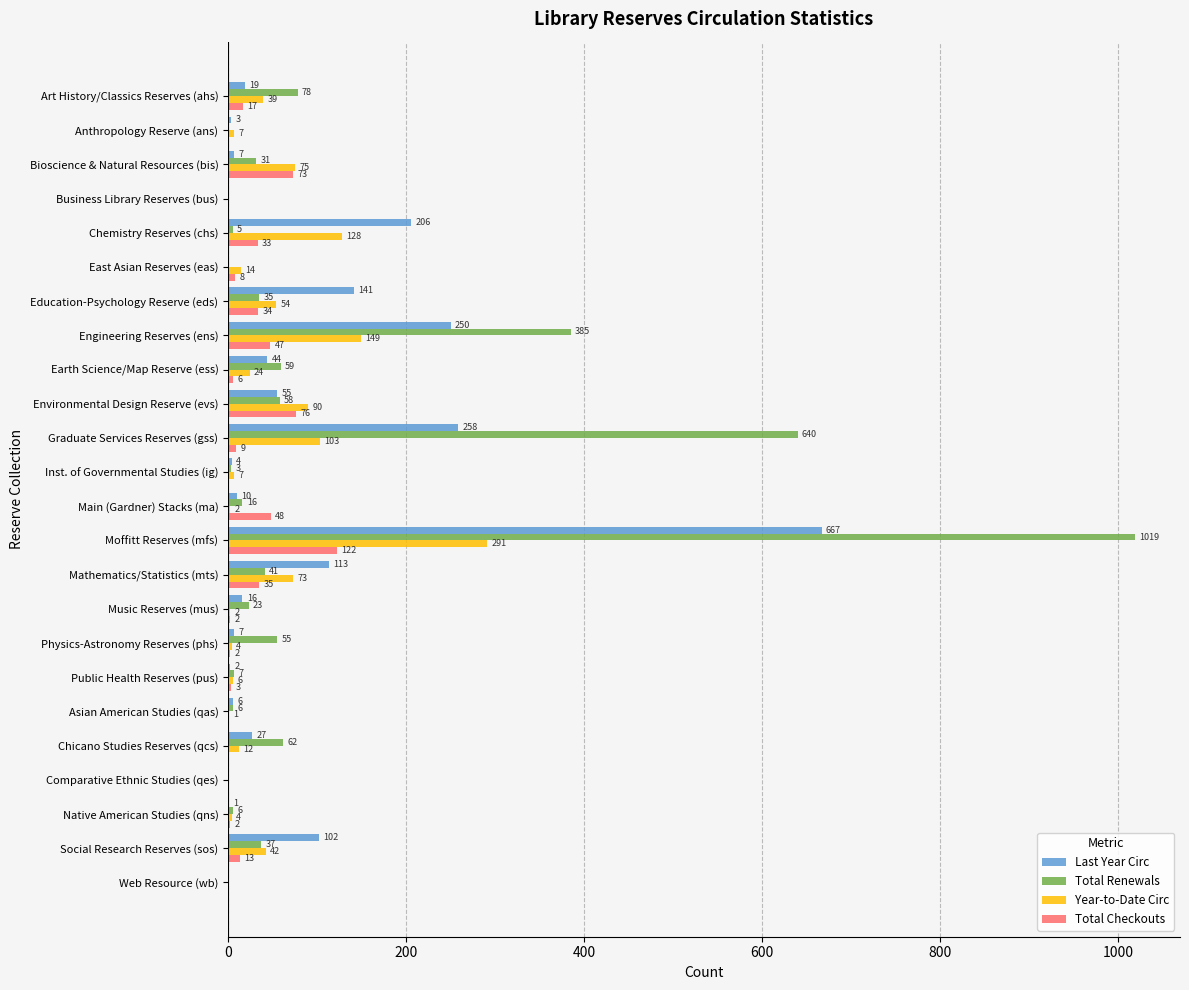

What is the average value of the Last Year Circ series?

81